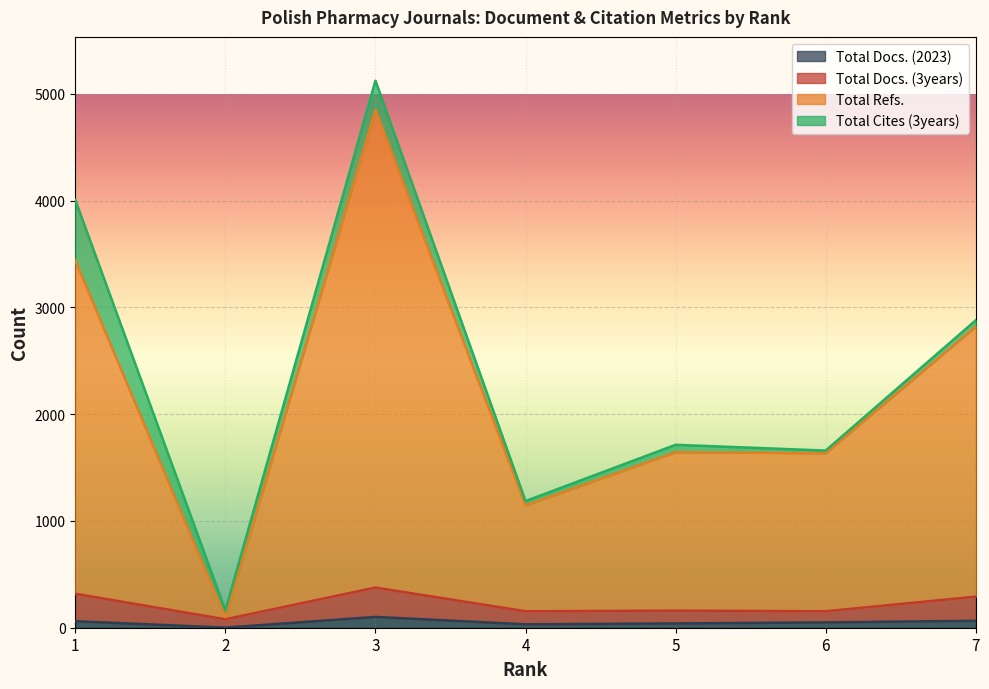

How many data points in Total Docs. (2023) are less than 50?

3